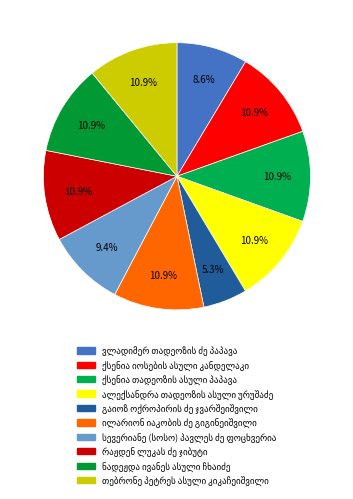

Which slice is the largest?

თებრონე პეტრეს ასული კიკაჩეიშვილი